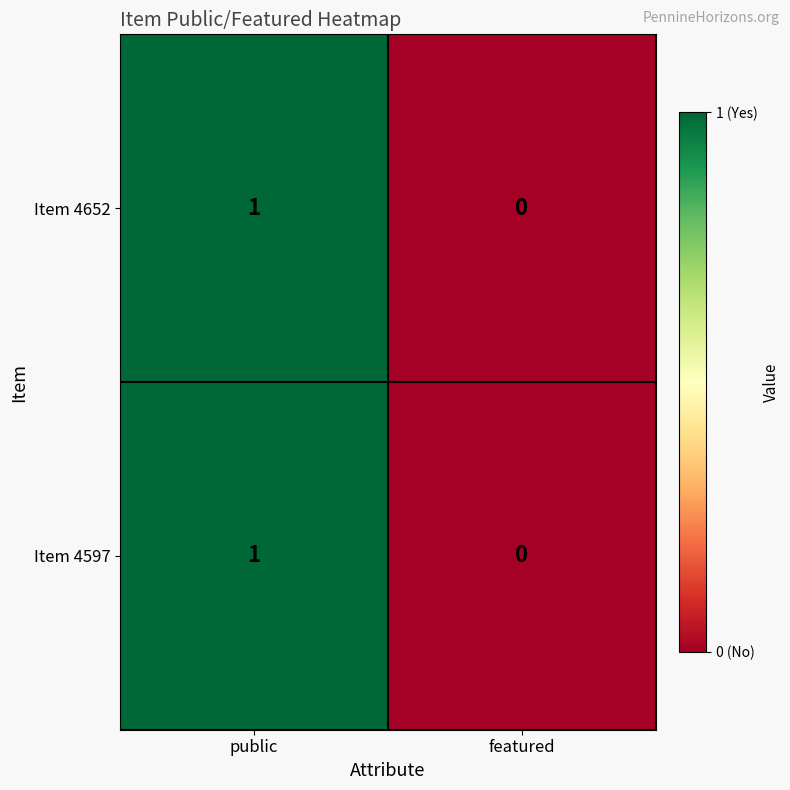

The Item 4652 series shows 1 at public. True or false?

True